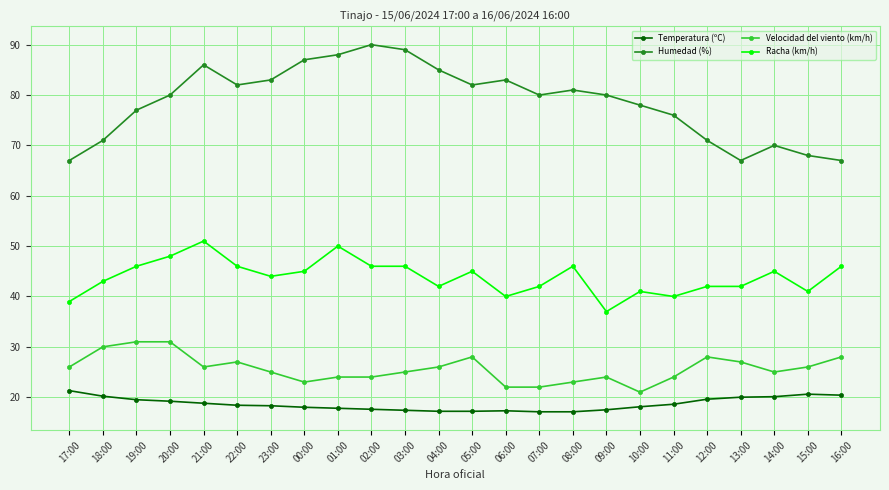

What is the minimum value for Velocidad del viento (km/h)?

21.0